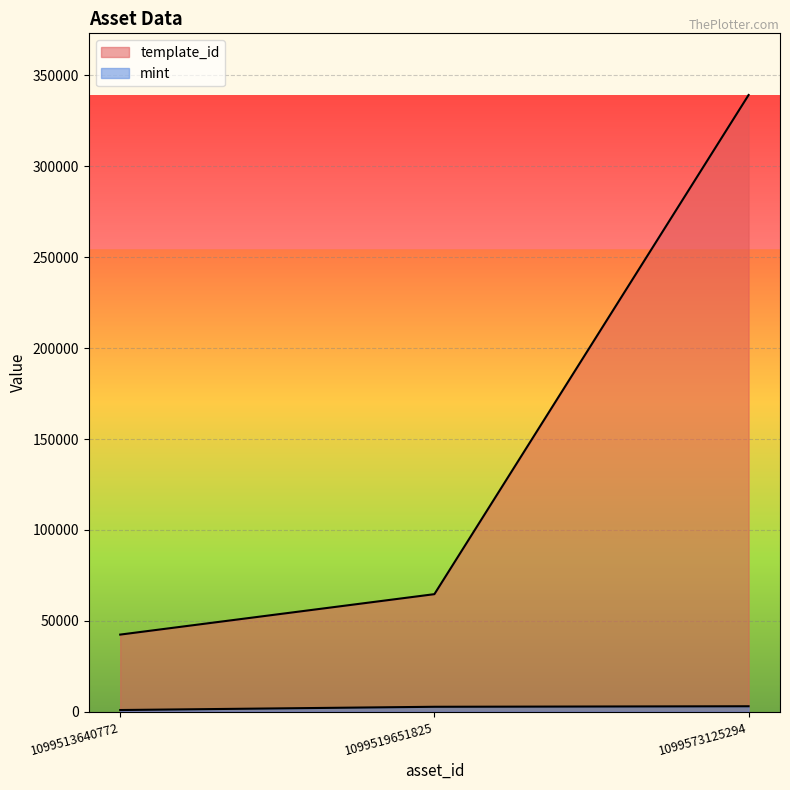

What is the value of the template_id point at the 2nd from the left?

64660